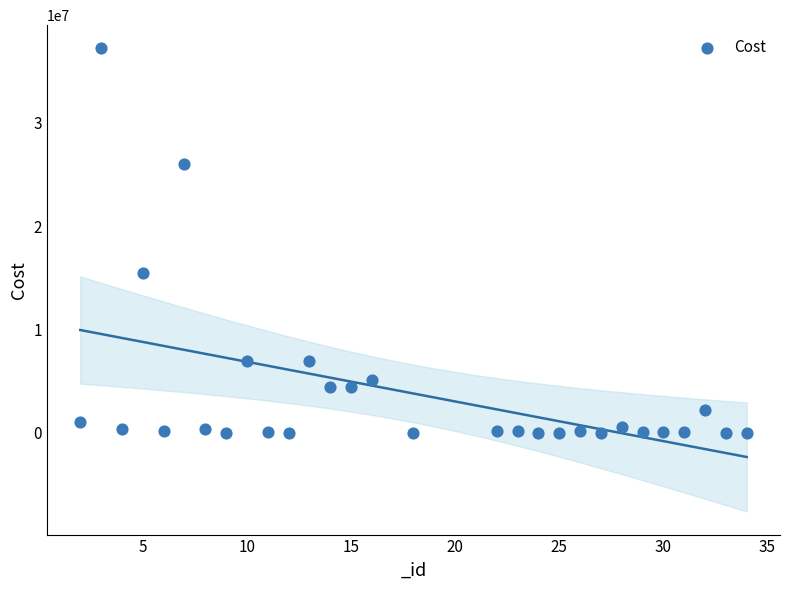

What is the range of Y values (max minus min)?

37211600.9